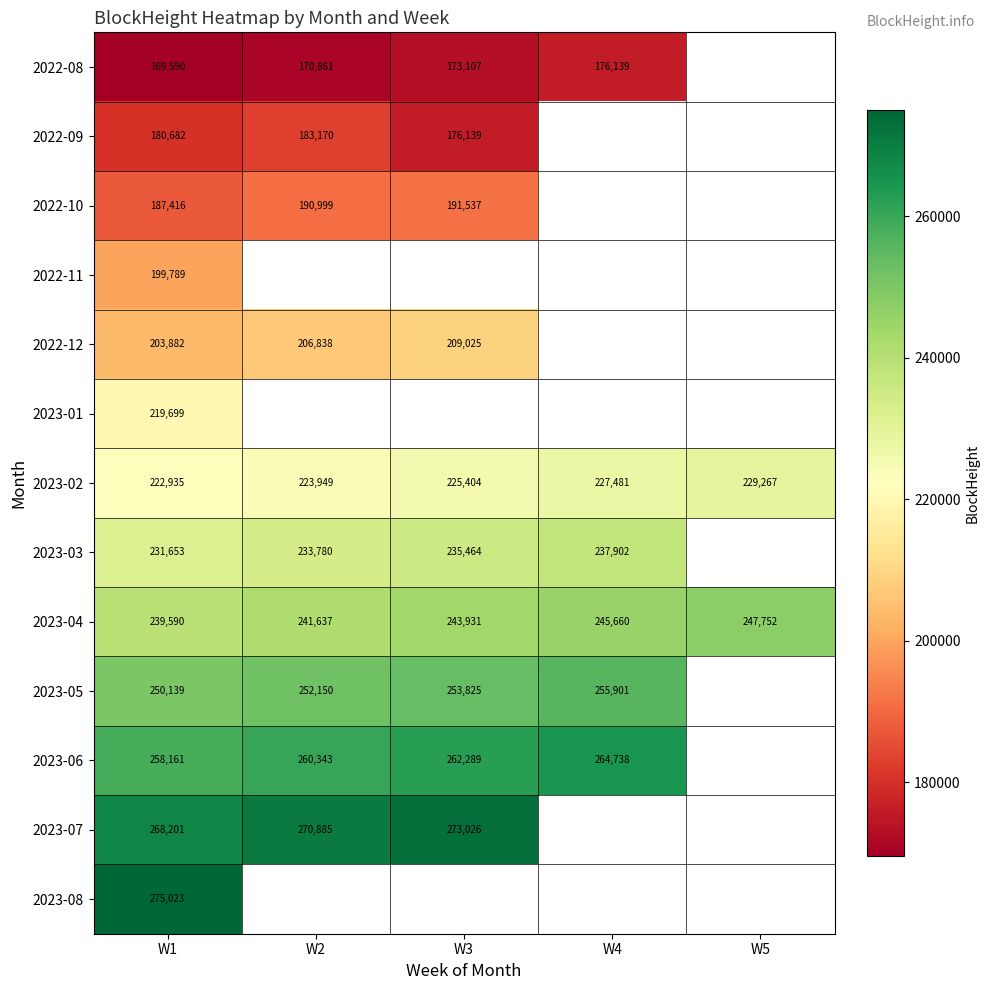

Which category has the lowest value across all series?

W1